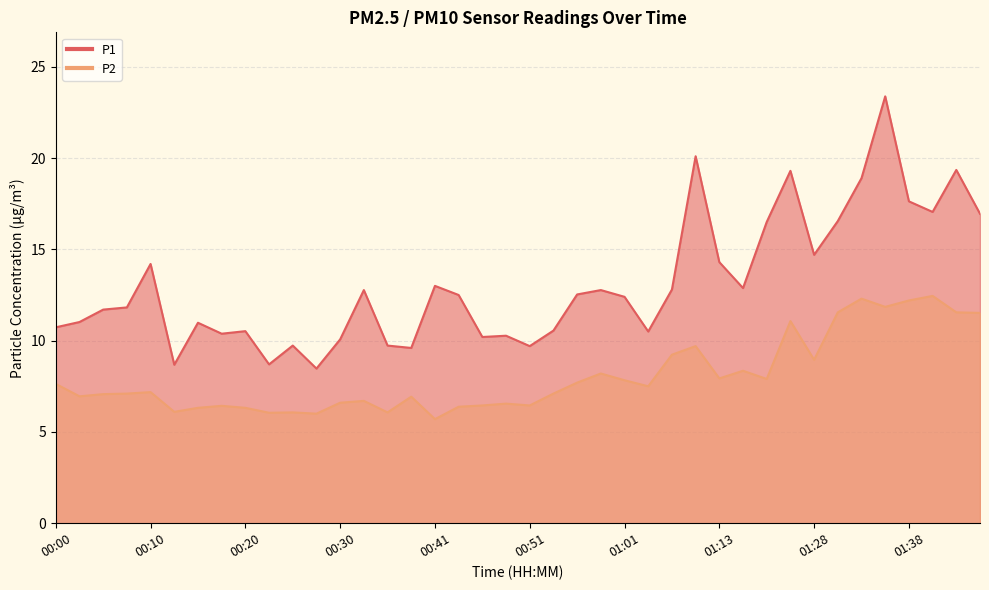

True or false: P1 and P2 cross at least once.

False